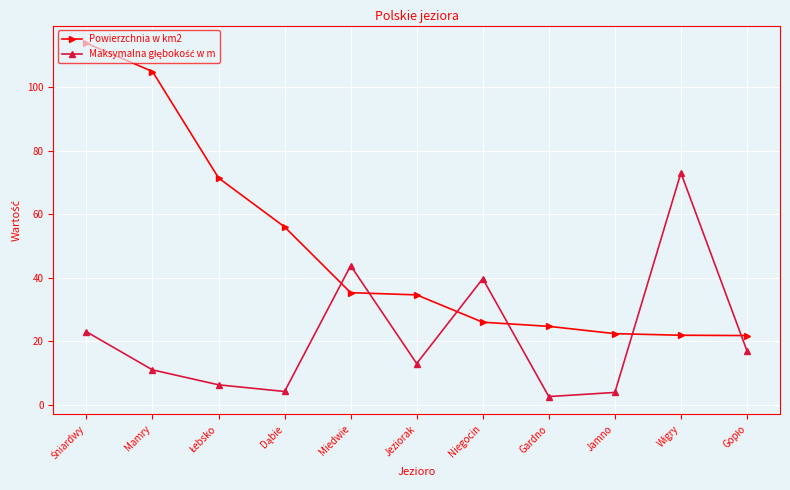

What is the minimum value shown in the chart?

2.6